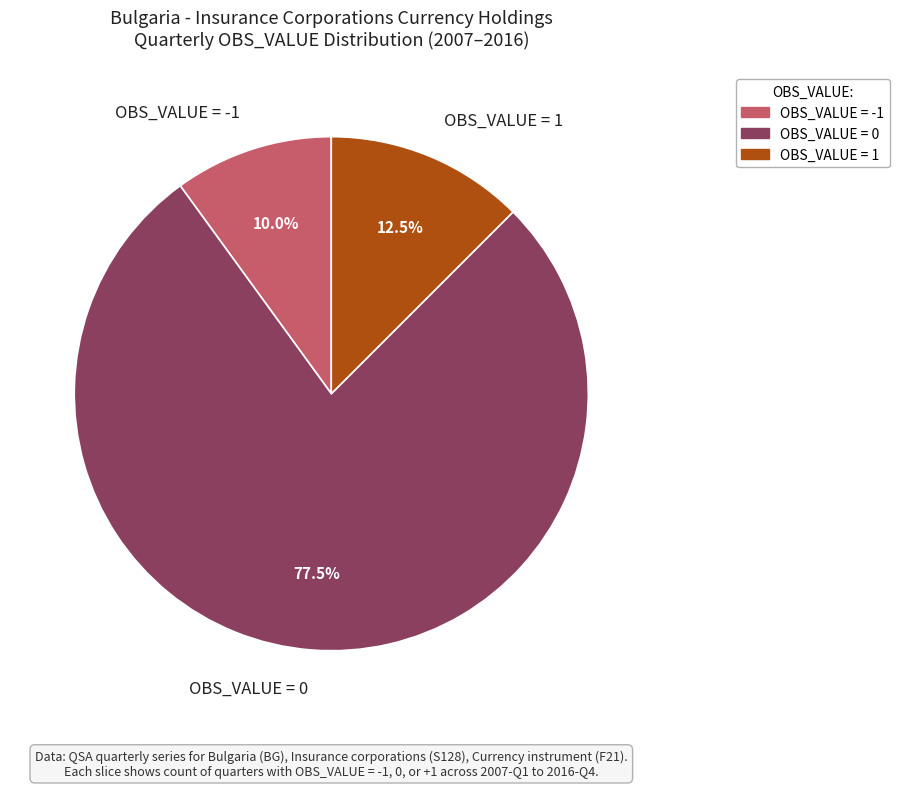

Is there a majority slice in this chart?

Yes